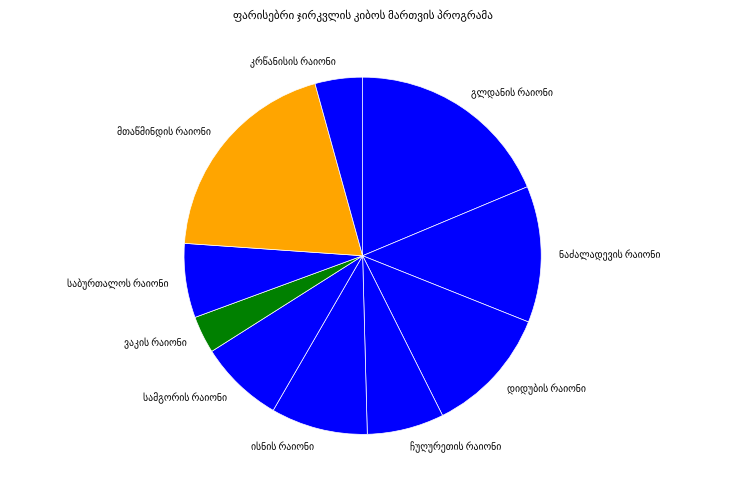

Is there any slice that represents more than half of the pie?

No